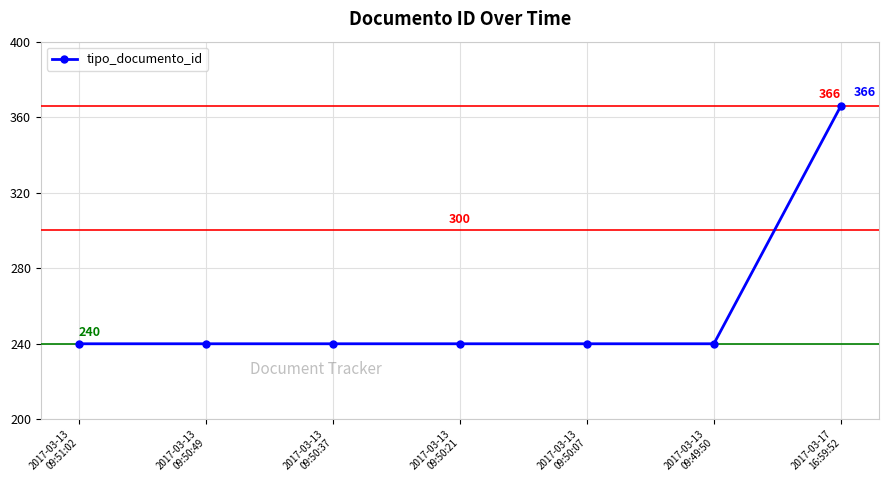

What is the sum of all values?

1806